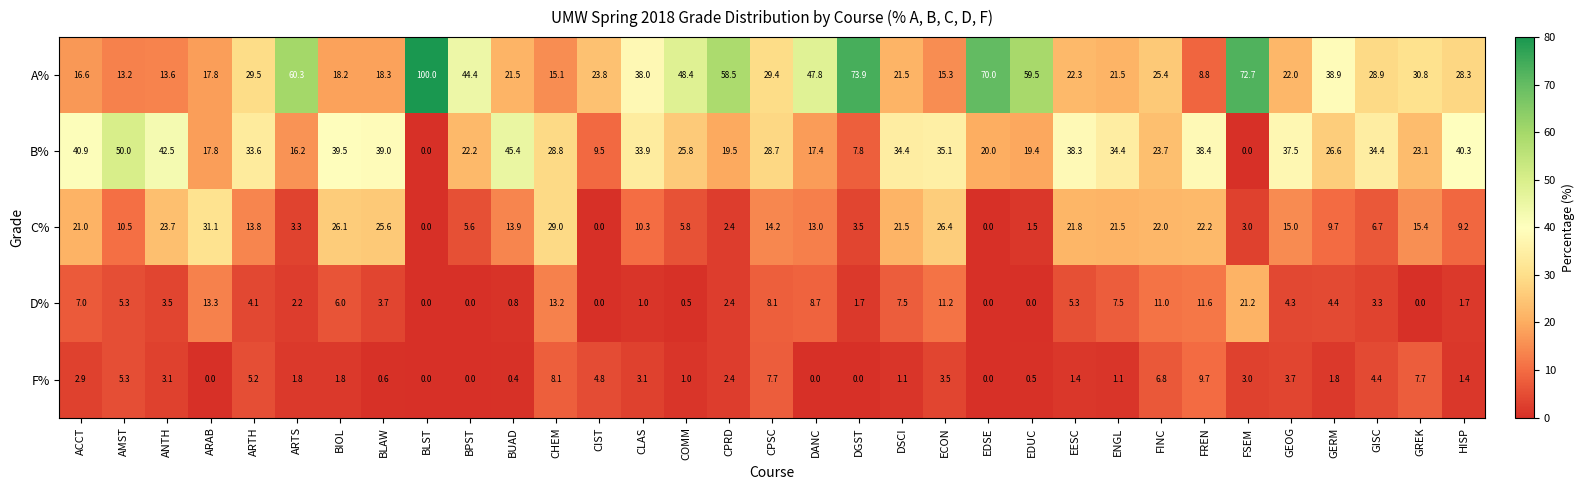

Which series has the largest range (max minus min)?

A%